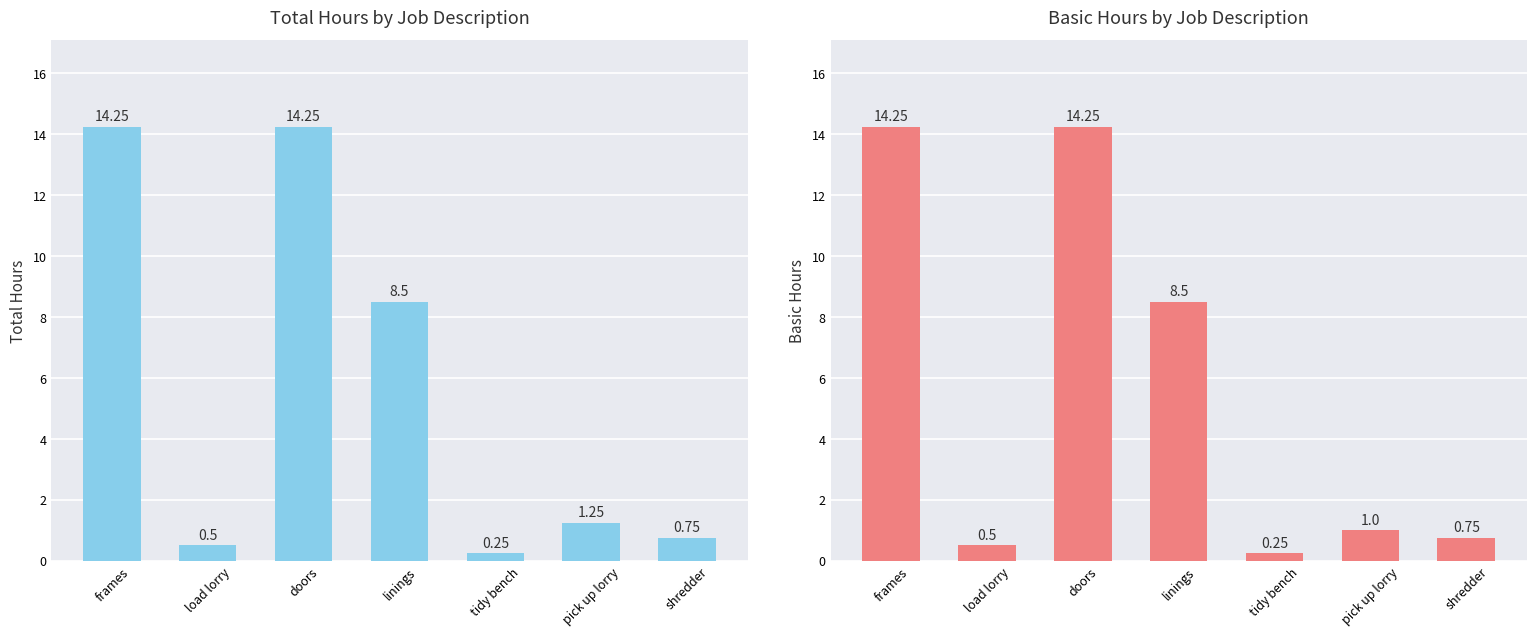

Which series has the largest total across all categories?

Total Hours